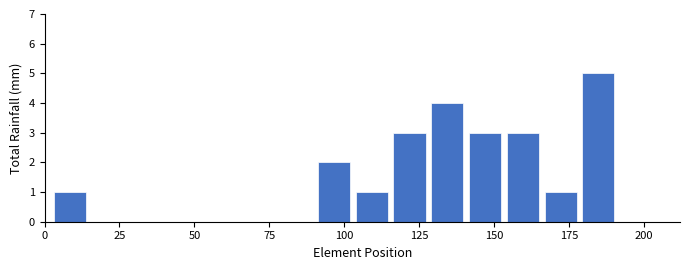

Read against the x-axis, roughly where is the centre of the tallest bar?

185